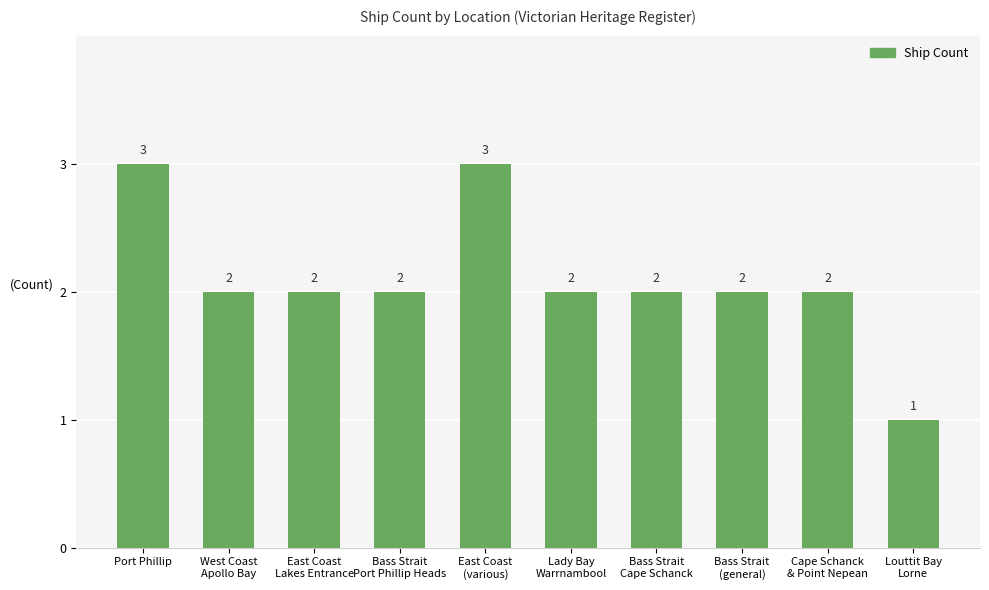

What is the sum of all values?

21